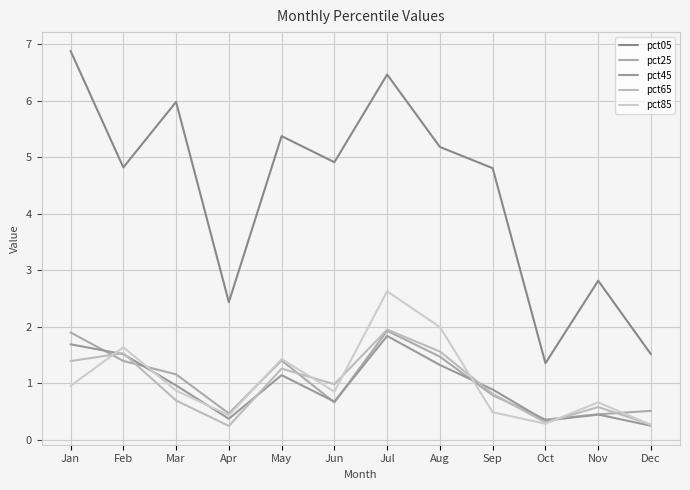

How many interior local valleys does the pct85 series have?

3